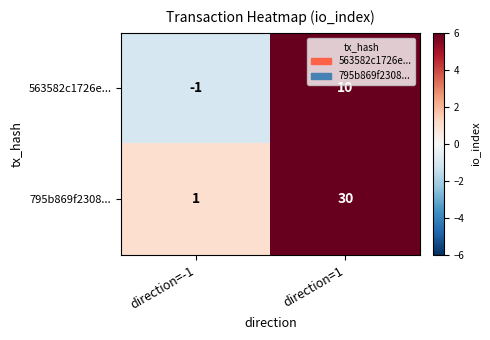

What is the difference between the 563582c1726e... values at direction=1 and direction=-1?

11